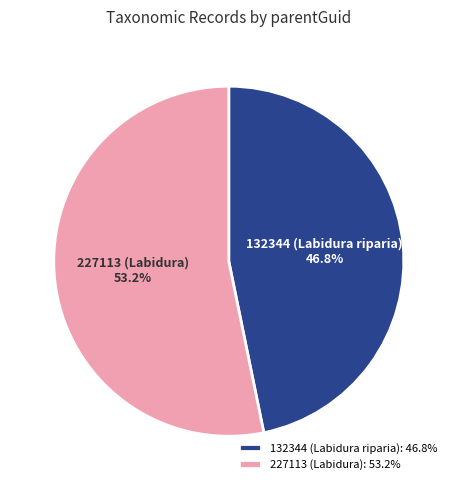

Which slice is the smallest?

132344 (Labidura riparia)